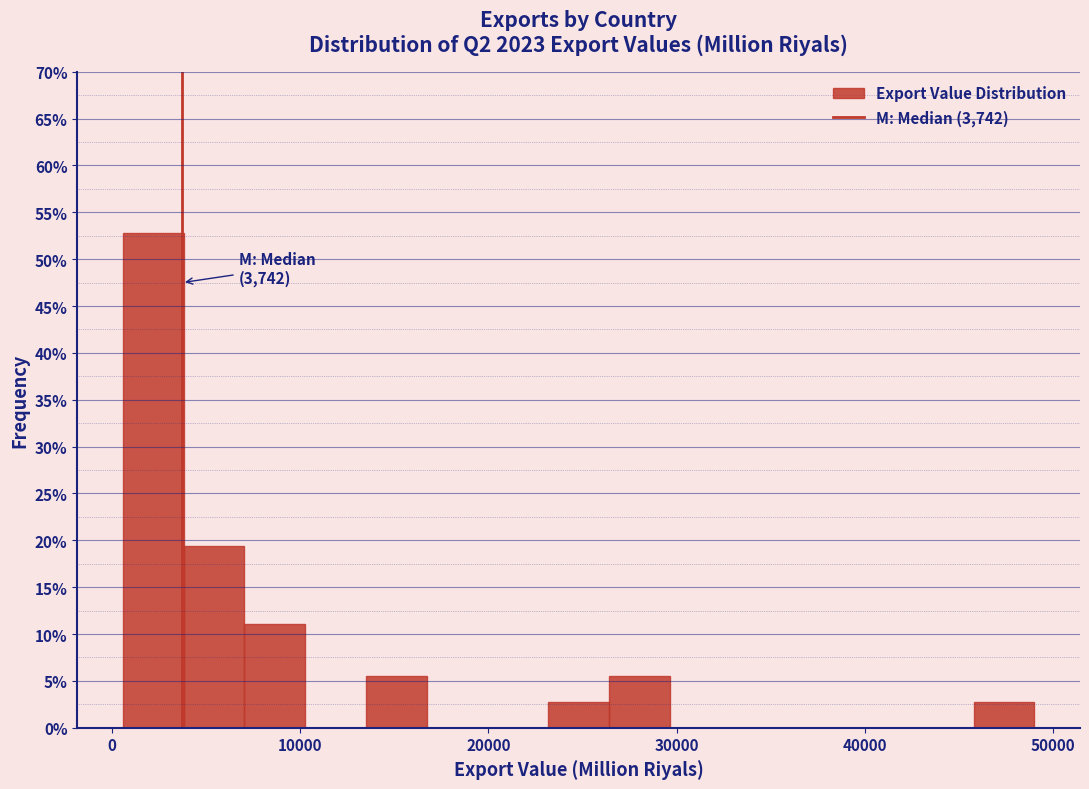

Read against the x-axis, roughly where is the centre of the tallest bar?

2000